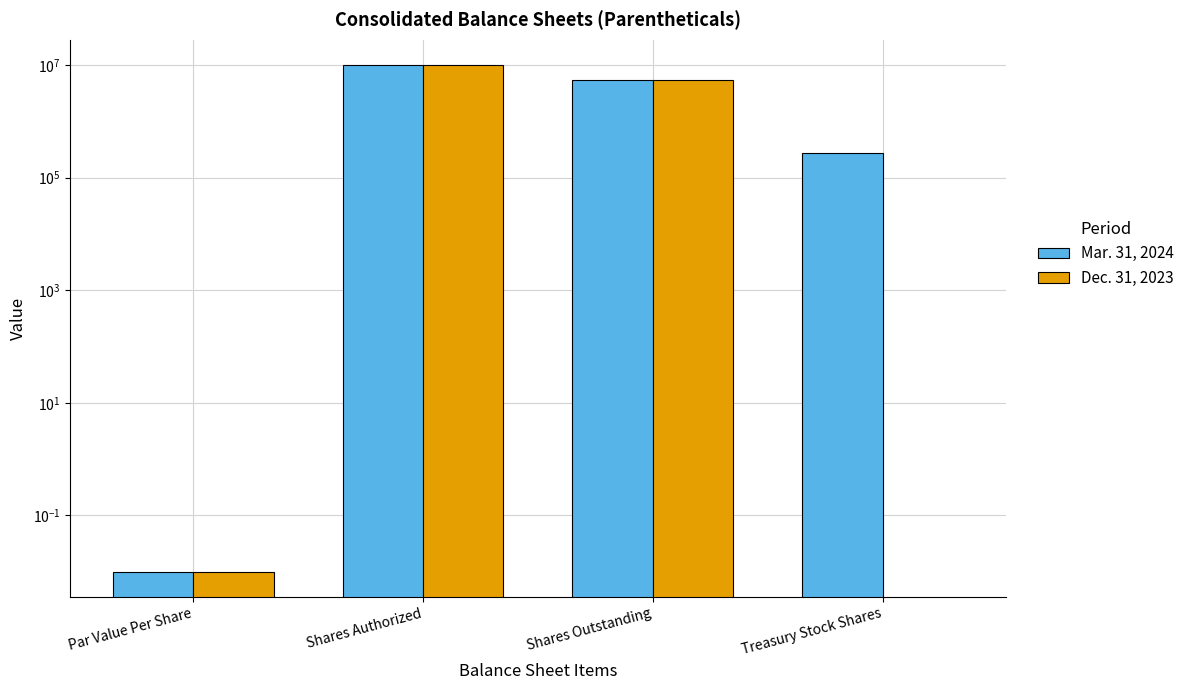

What is the label of the 1st bar from the left?

Par Value Per Share